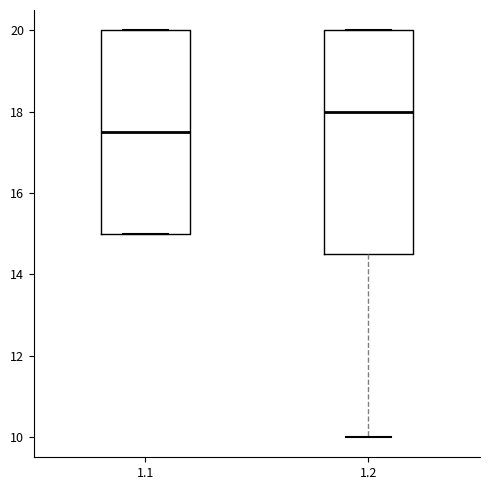

Where does the median line of the box at x = 1.2 sit on the y-axis? The values are not printed on the chart, so give them approximately, as read against the axis.

18.0